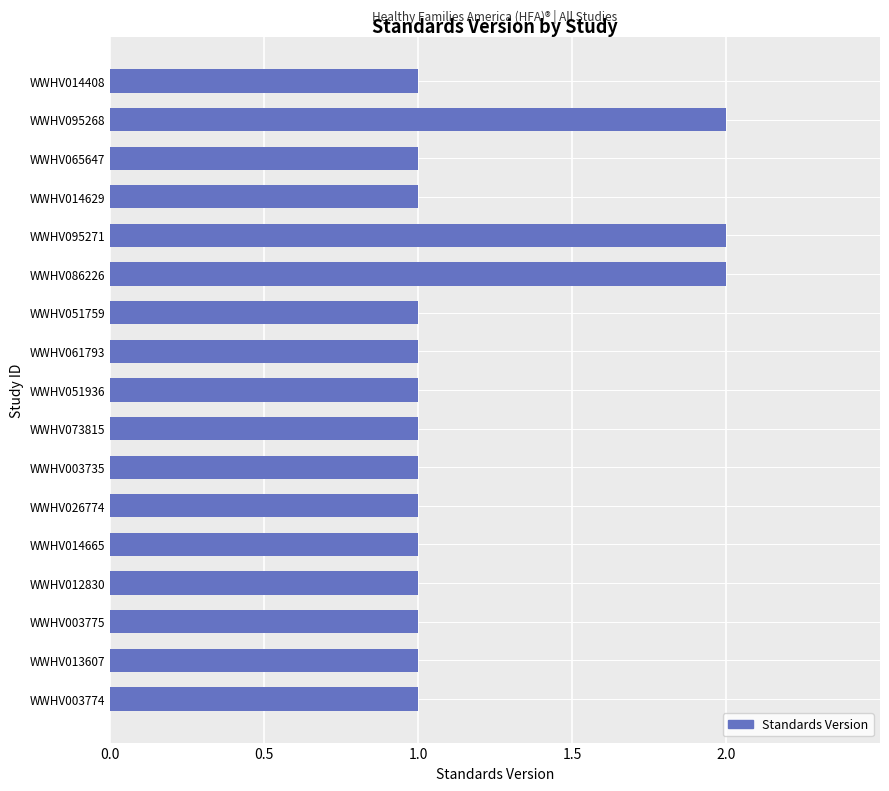

What is the difference between the second highest and second lowest values?

1